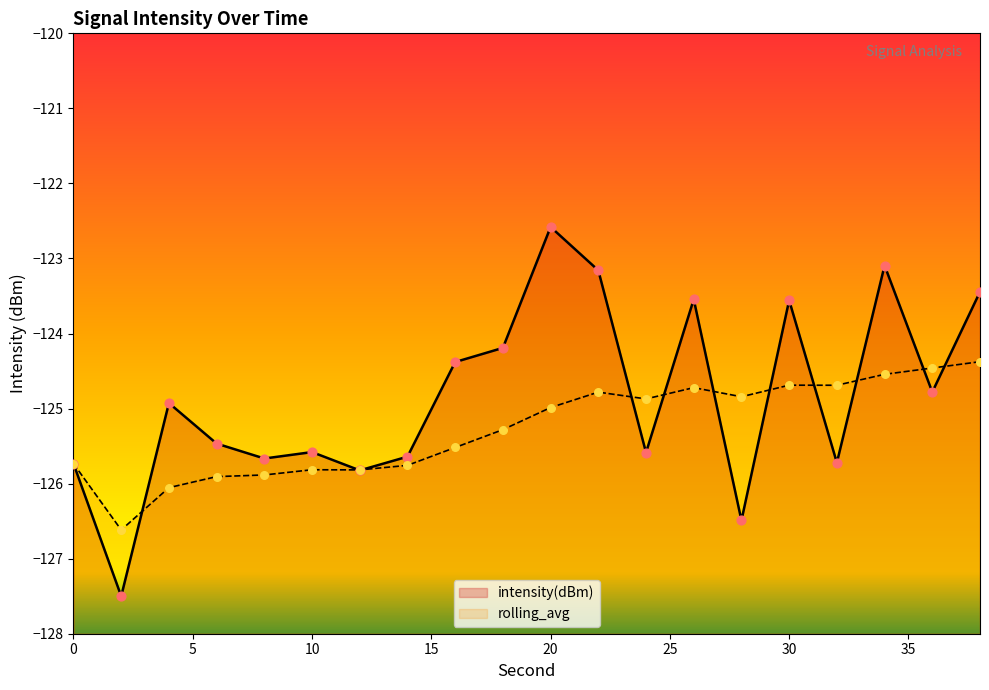

Which series has the largest total across all categories?

intensity(dBm)